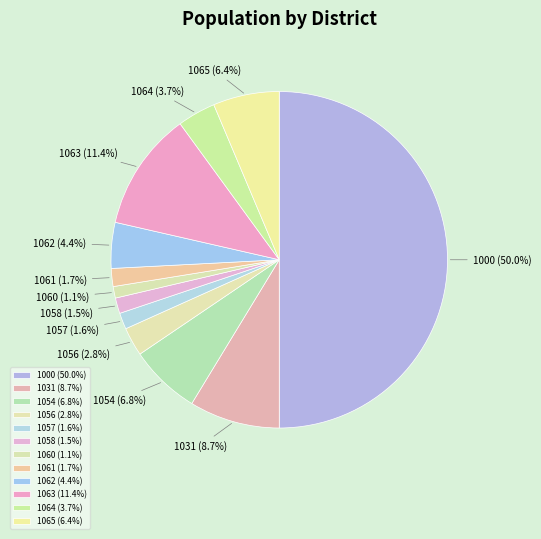

What percentage do 1057 (1.6%) and 1062 (4.4%) together represent?

6.0%